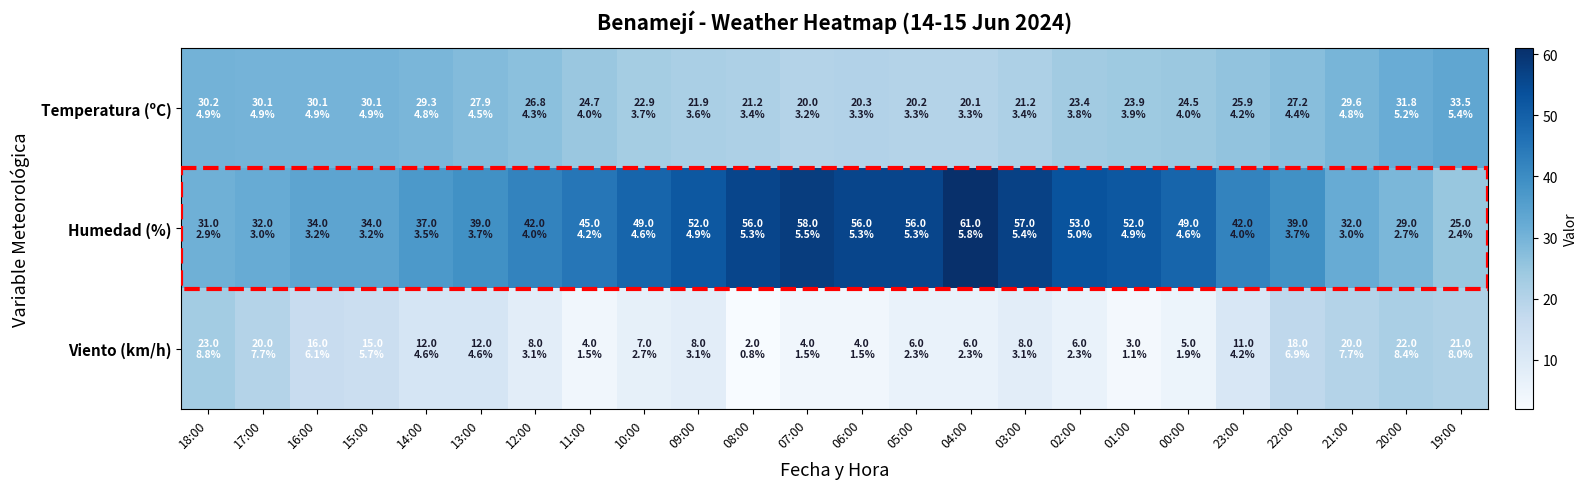

Rank the series by their maximum value, from lowest to highest.

Viento (km/h), Temperatura (ºC), Humedad (%)